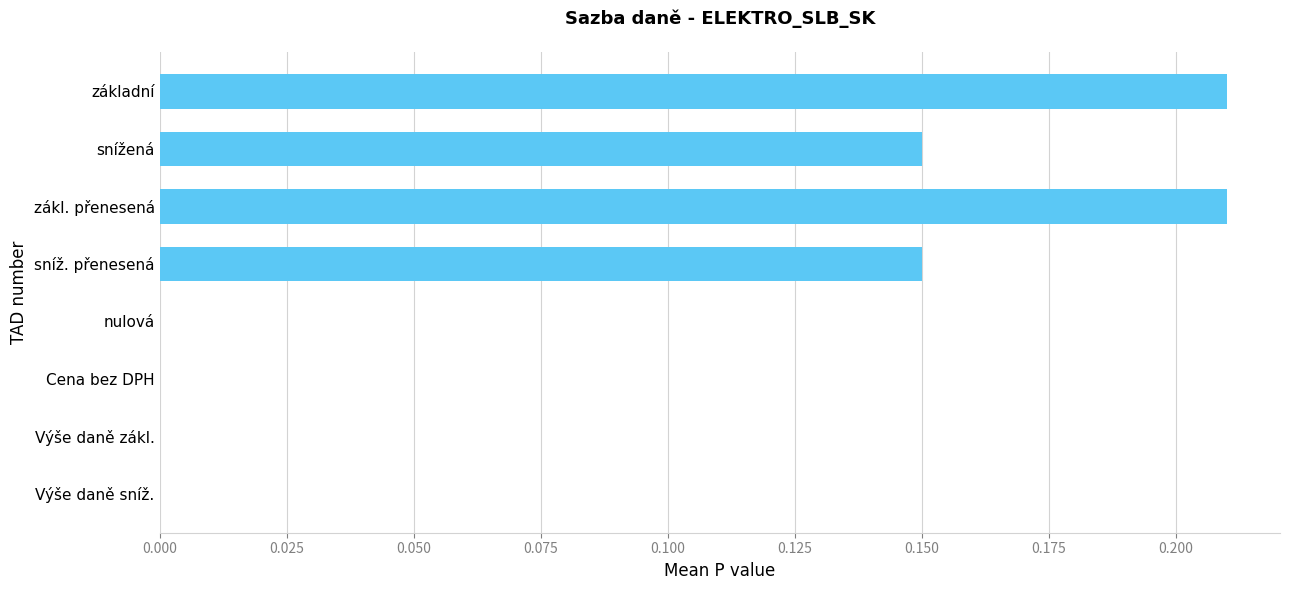

The value at Výše daně sníž. is -0.1. True or false?

False